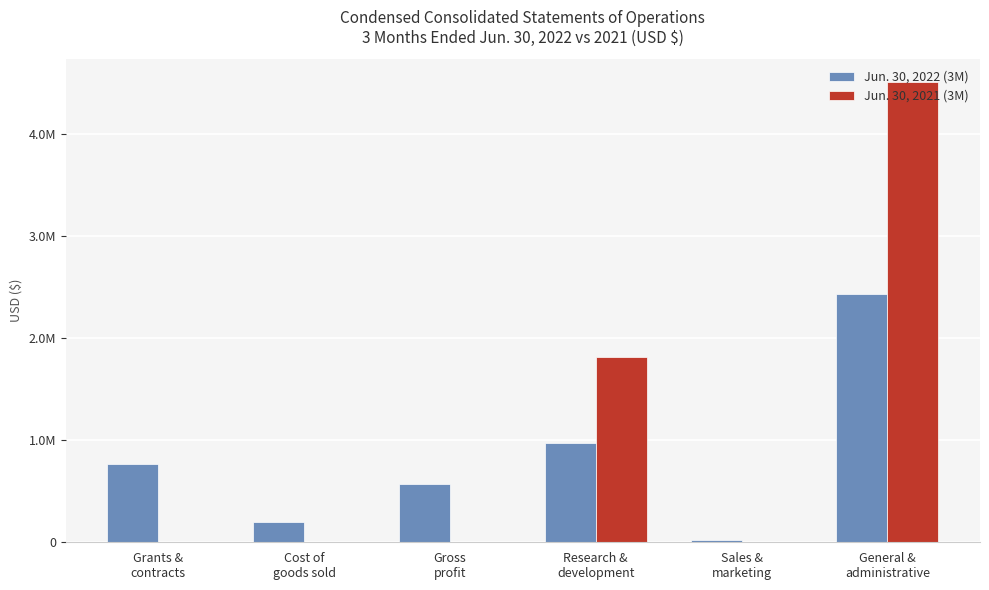

At how many categories does at least one series exceed 4460170?

1